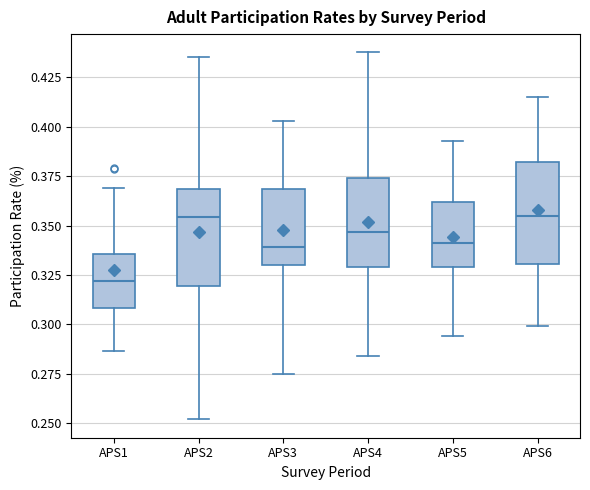

Reading left to right, transcribe this box plot: for each box, give where its median line is, the range the box spans, and where its two whiskers end, as read against the y-axis. The values are not printed on the chart, so give them approximately, as read against the axis.

APS1: median 0.320, box 0.310 to 0.335, whiskers 0.285 to 0.370
APS2: median 0.355, box 0.320 to 0.370, whiskers 0.250 to 0.435
APS3: median 0.340, box 0.330 to 0.370, whiskers 0.275 to 0.405
APS4: median 0.345, box 0.330 to 0.375, whiskers 0.285 to 0.440
APS5: median 0.340, box 0.330 to 0.360, whiskers 0.295 to 0.395
APS6: median 0.355, box 0.330 to 0.380, whiskers 0.300 to 0.415